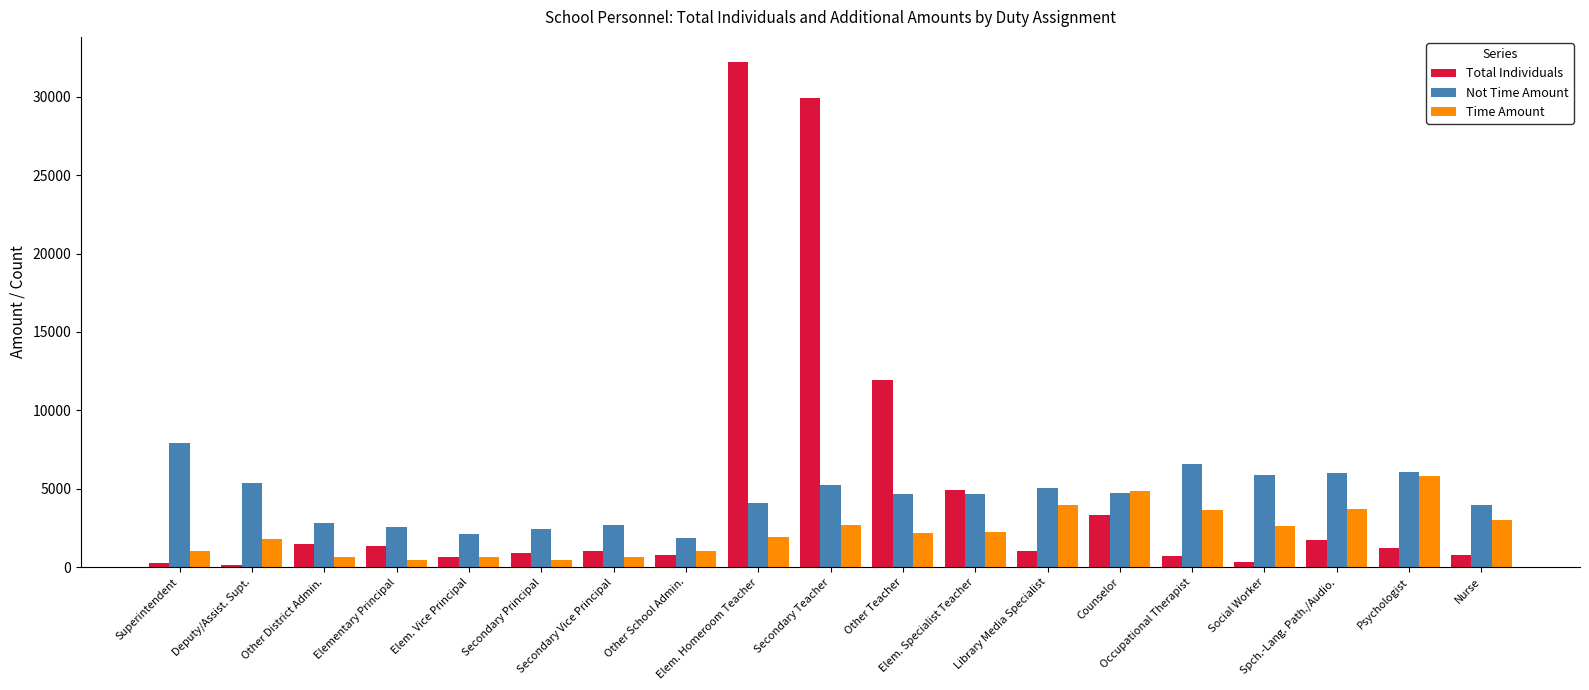

What is the label of the 18th bar from the right?

Deputy/Assist. Supt.